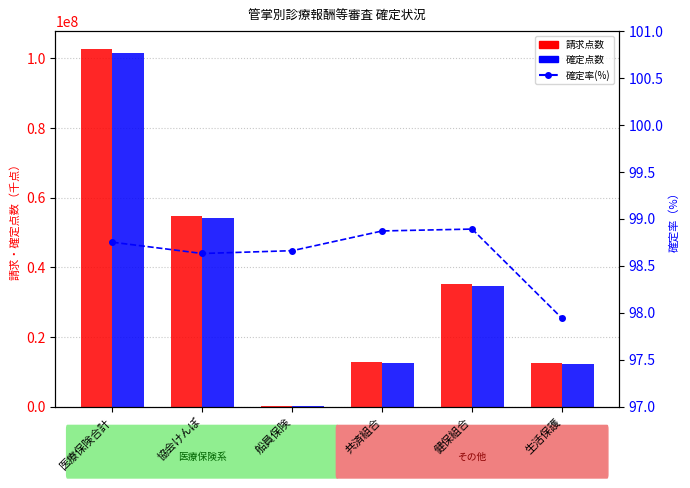

What is the label of the 4th bar from the left?

共済組合